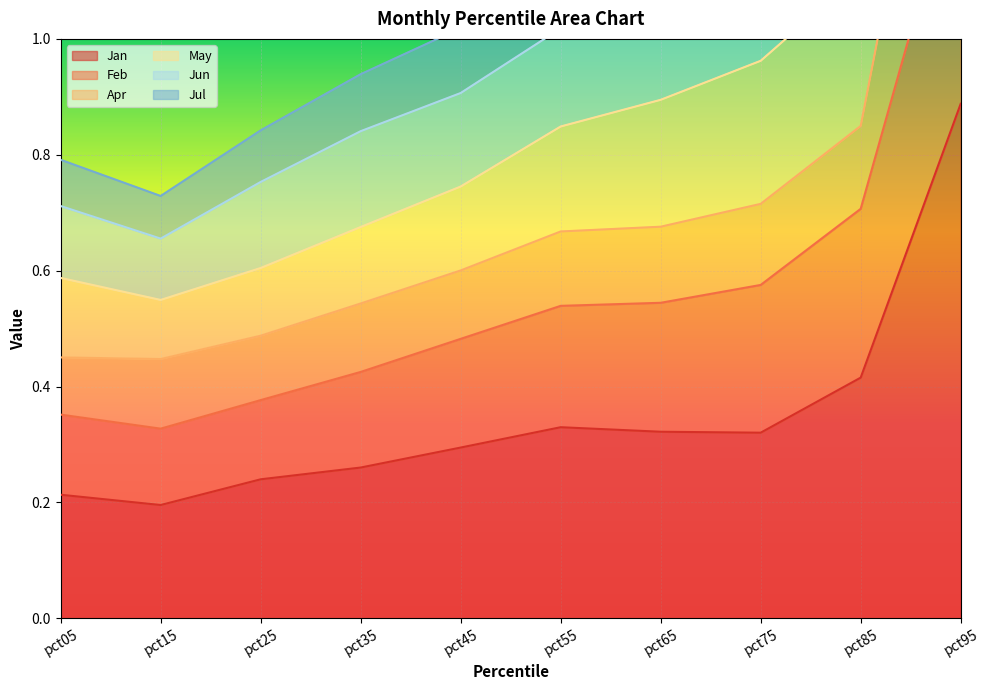

What is the maximum value shown in the chart?

2.9